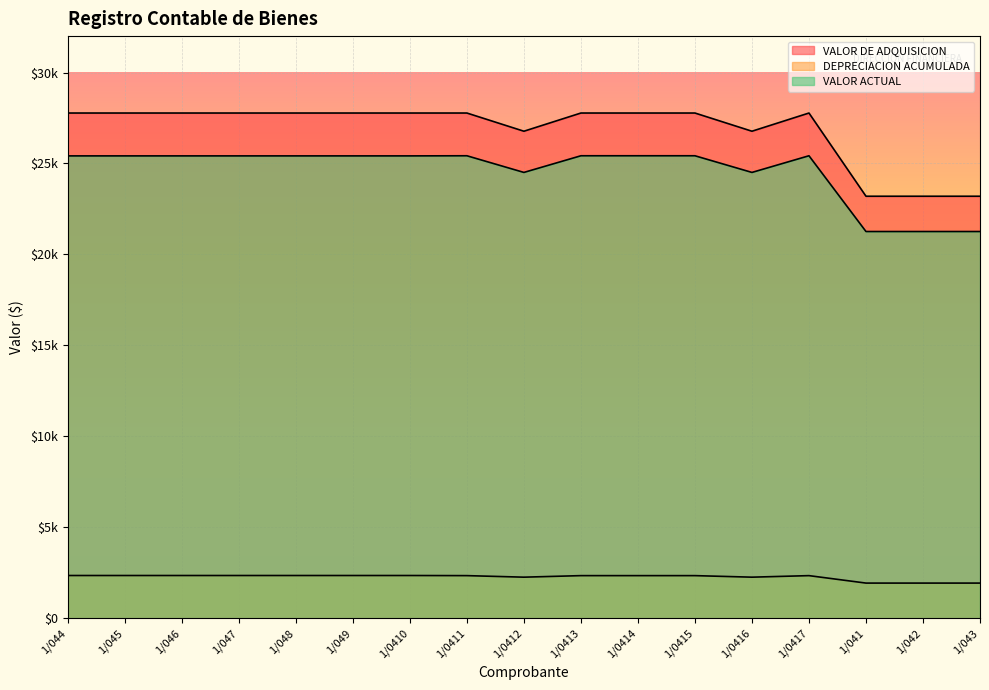

Rank the series at 1/049 from highest to lowest value.

VALOR DE ADQUISICION, VALOR ACTUAL, DEPRECIACION ACUMULADA